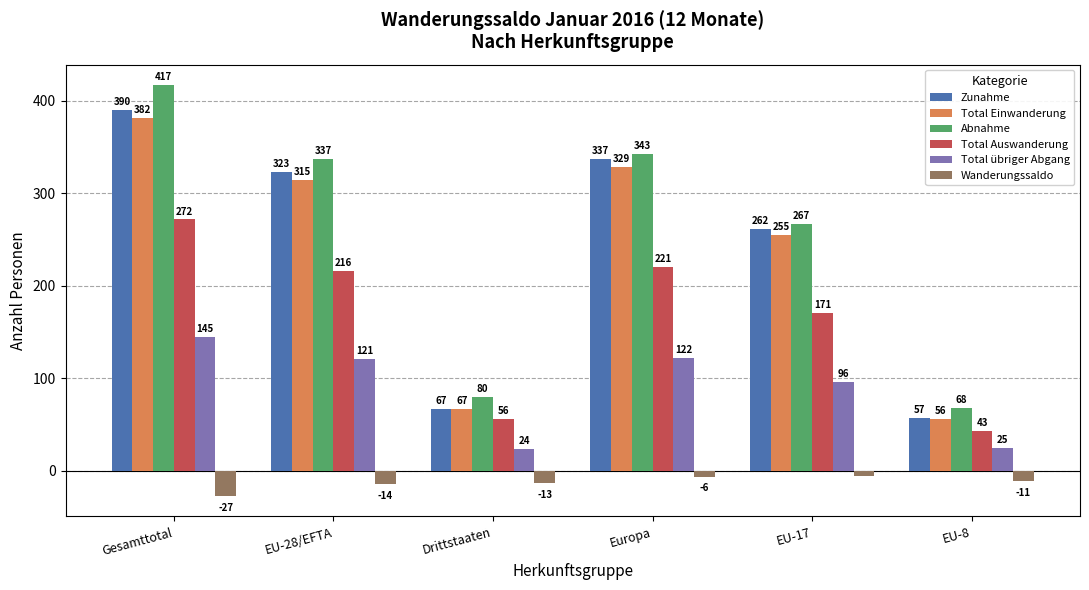

What is the sum of the Abnahme values at EU-17 and EU-8?

335